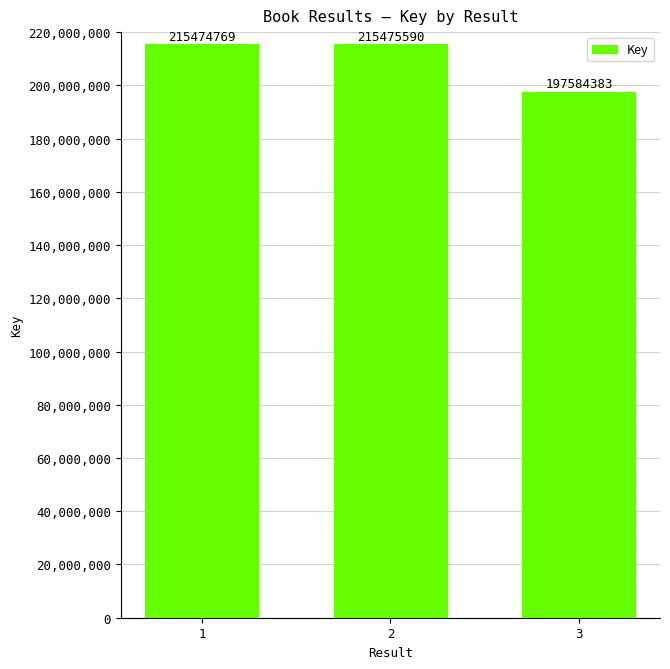

Reading right to left, transcribe all the data shown in this chart.

3=197584383	2=215475590	1=215474769